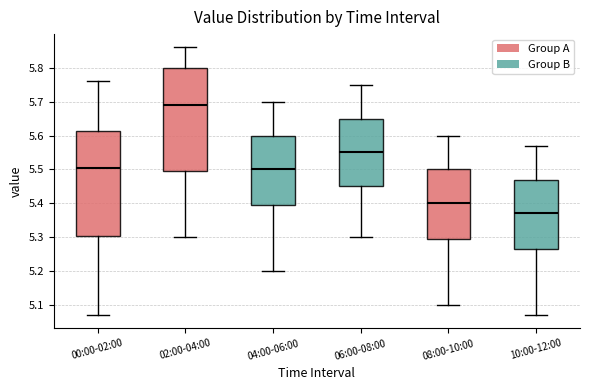

Where does the lower whisker of the box for 00:00-02:00 end on the y-axis? The values are not printed on the chart, so give them approximately, as read against the axis.

5.07